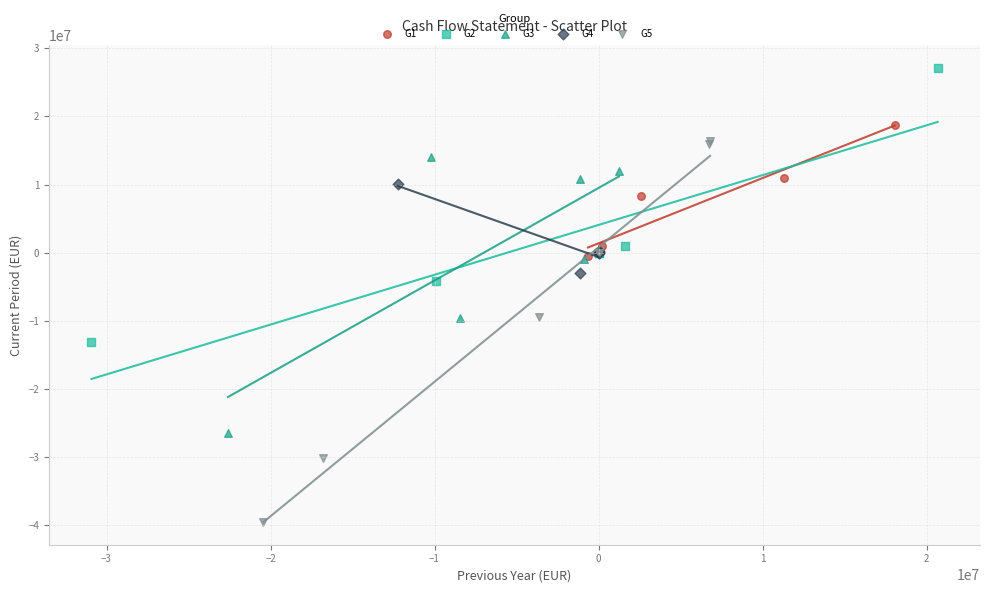

Which series reaches the minimum Y coordinate?

G5